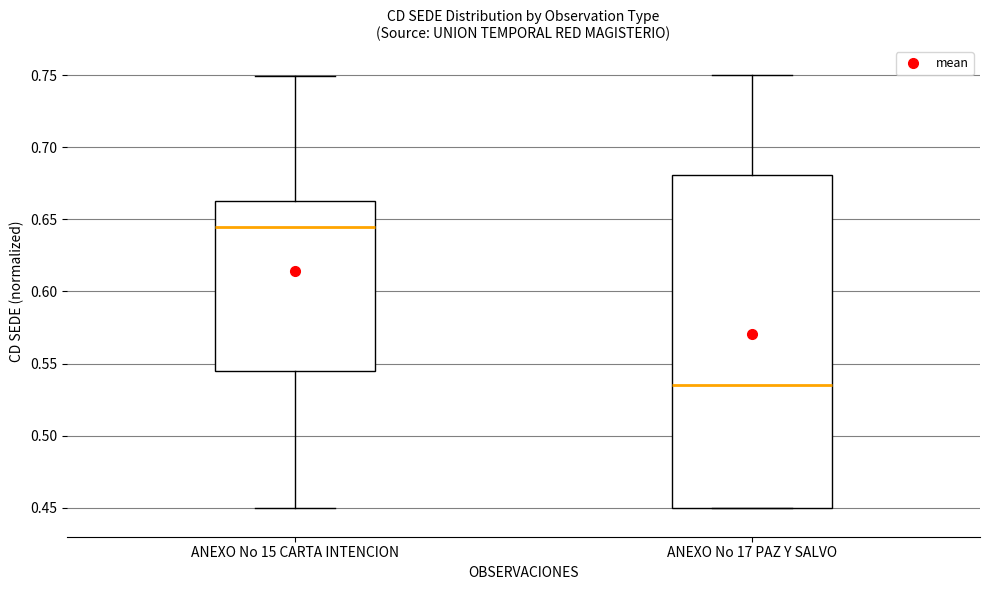

Reading left to right, read every box against the y-axis: the position of its median line, the range the box covers, and the ends of its whiskers. The values are not printed on the chart, so give them approximately, as read against the axis.

ANEXO No 15 CARTA INTENCION: median 0.645, box 0.545 to 0.660, whiskers 0.450 to 0.750
ANEXO No 17 PAZ Y SALVO: median 0.535, box 0.450 to 0.680, whiskers 0.450 to 0.750